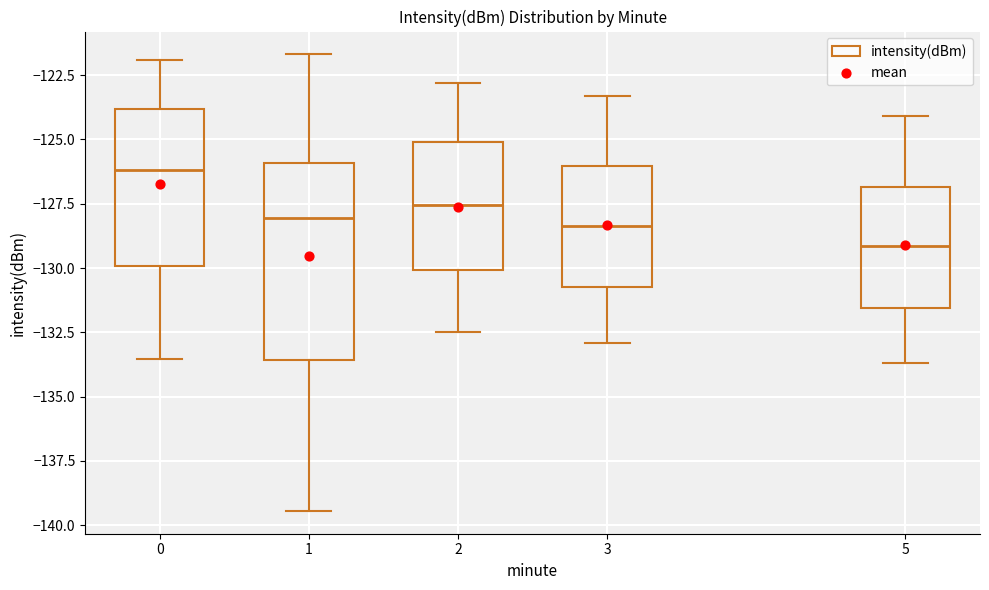

Reading left to right, transcribe this box plot: for each box, give where its median line is, the range the box spans, and where its two whiskers end, as read against the y-axis. The values are not printed on the chart, so give them approximately, as read against the axis.

0: median -126.0, box -130.0 to -124.0, whiskers -133.5 to -122.0
1: median -128.0, box -133.5 to -126.0, whiskers -139.5 to -121.5
2: median -127.5, box -130.0 to -125.0, whiskers -132.5 to -123.0
3: median -128.5, box -130.5 to -126.0, whiskers -133.0 to -123.5
5: median -129.0, box -131.5 to -127.0, whiskers -133.5 to -124.0